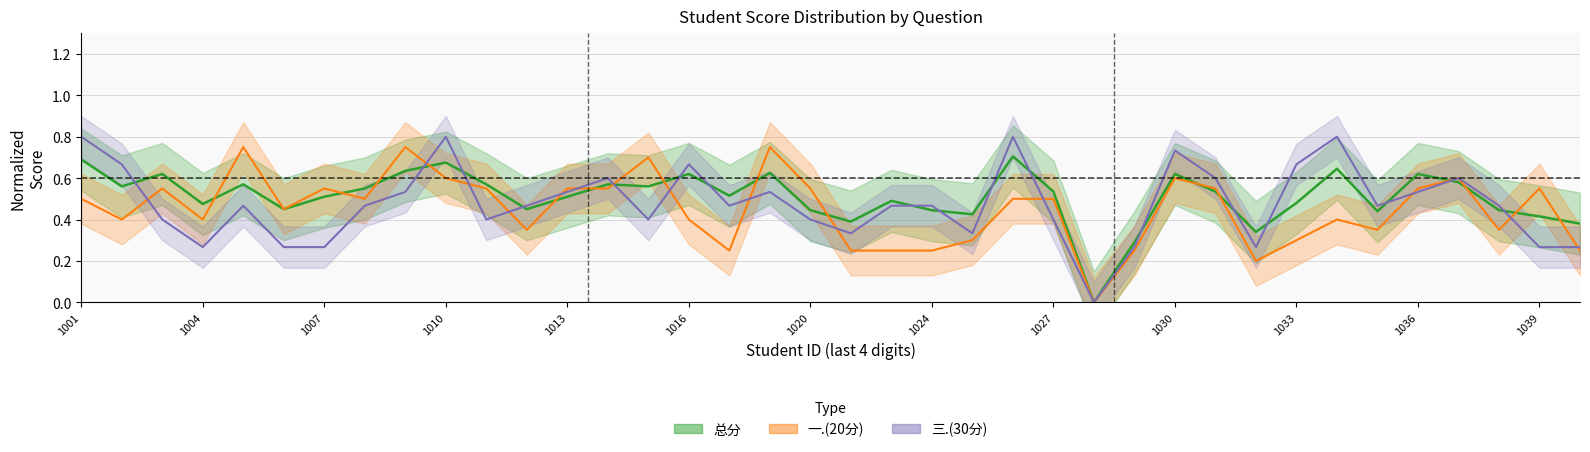

The 三.(30分) series shows -0.5 at 25. True or false?

False